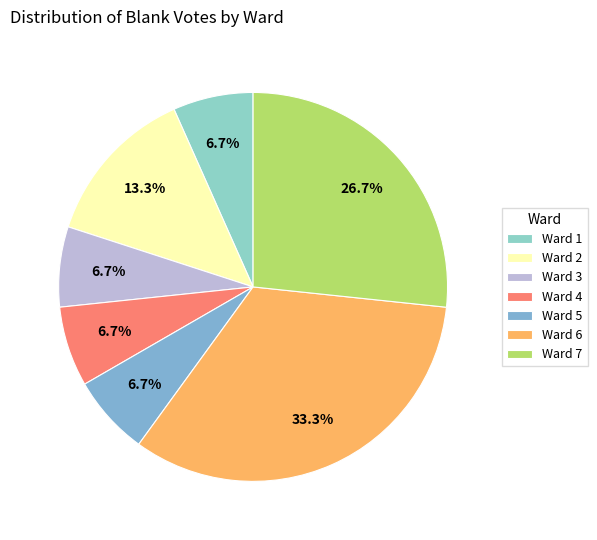

How much of the chart is everything except Ward 6?

66.7%